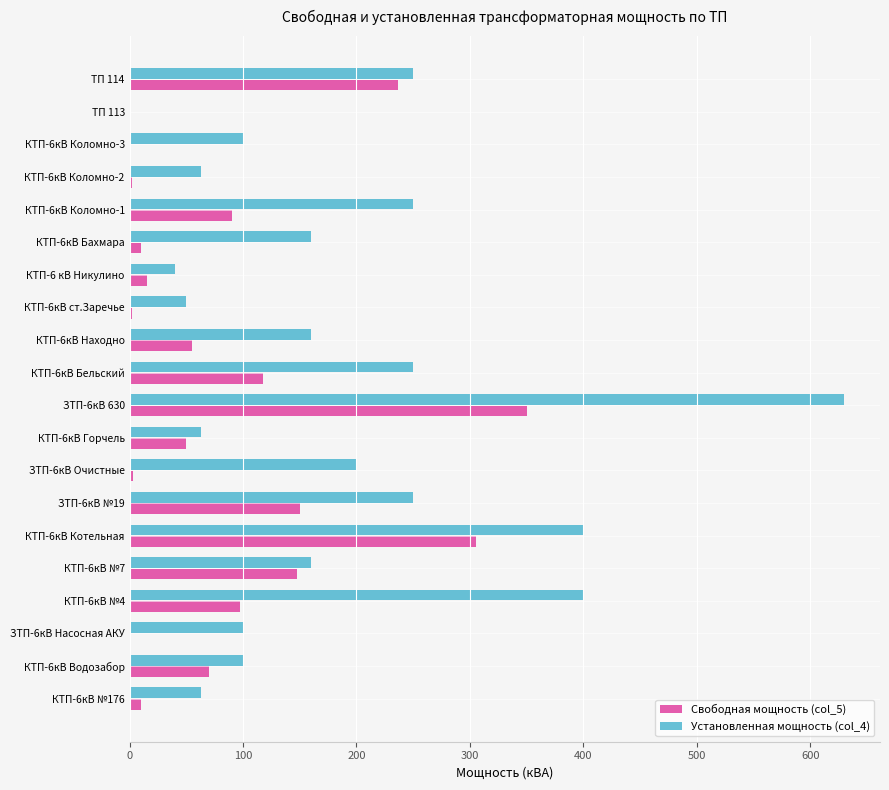

Which series has the largest total across all categories?

Установленная мощность (col_4)